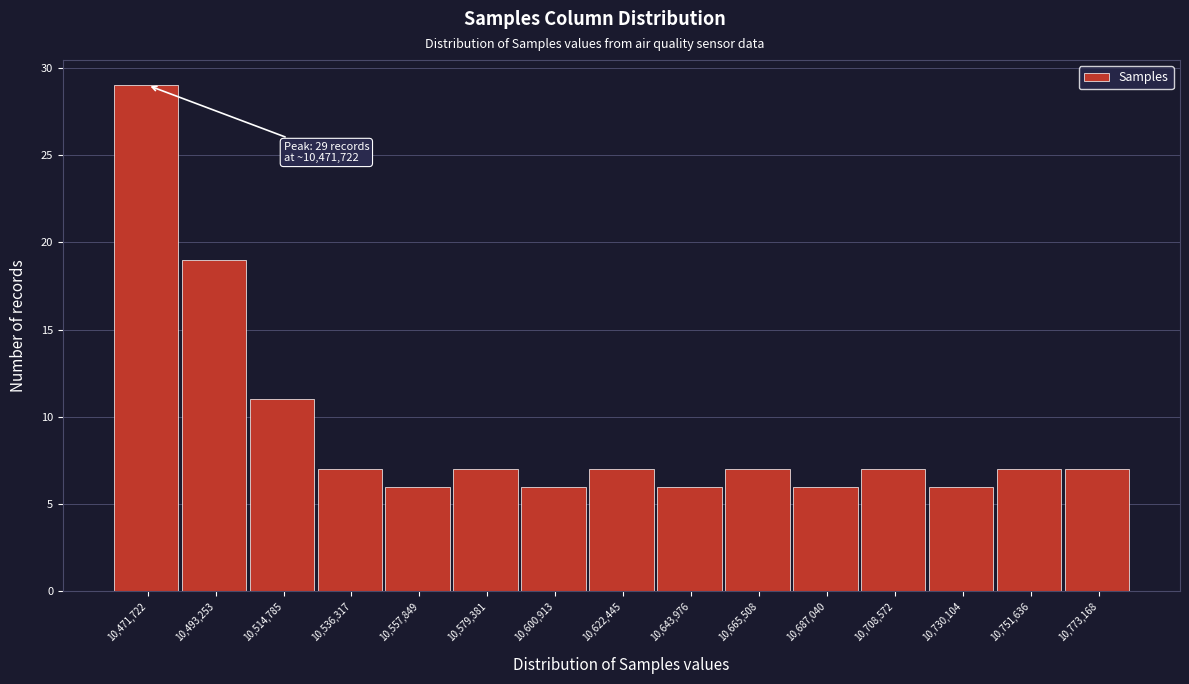

Reading right to left, transcribe all the data shown in this chart.

10,773,168=7	10,751,636=7	10,730,104=6	10,708,572=7	10,687,040=6	10,665,508=7	10,643,976=6	10,622,445=7	10,600,913=6	10,579,381=7	10,557,849=6	10,536,317=7	10,514,785=11	10,493,253=19	10,471,722=29